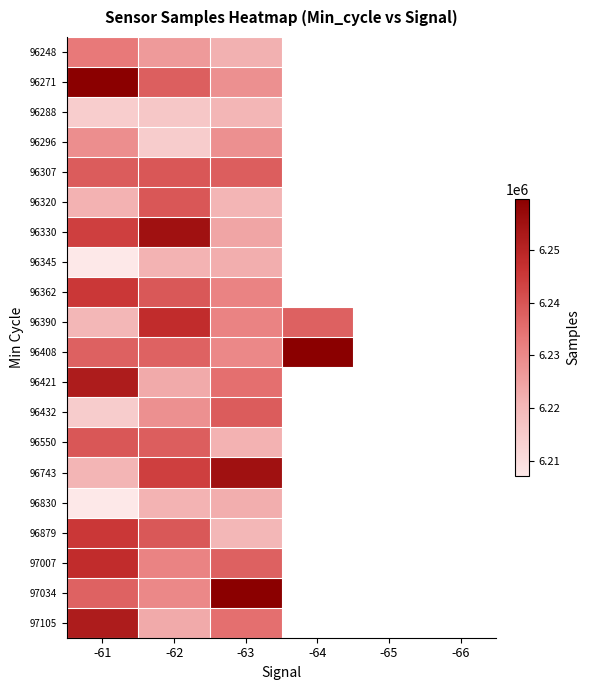

Which series has the largest range (max minus min)?

96743